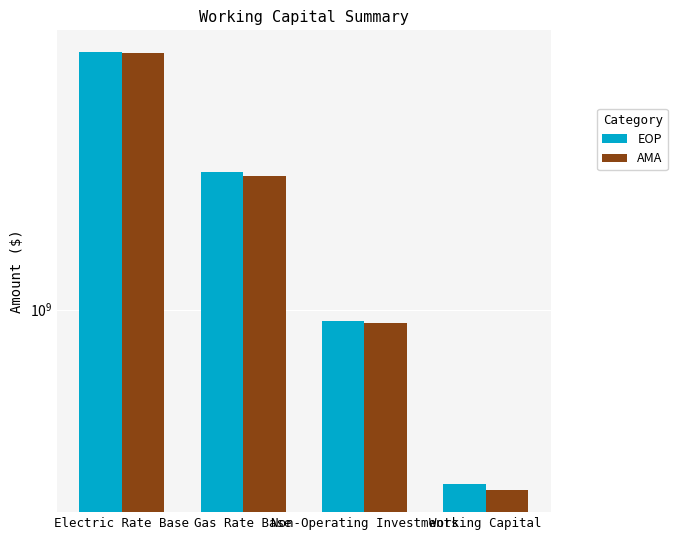

List the series in order of their peak value, lowest first.

AMA, EOP